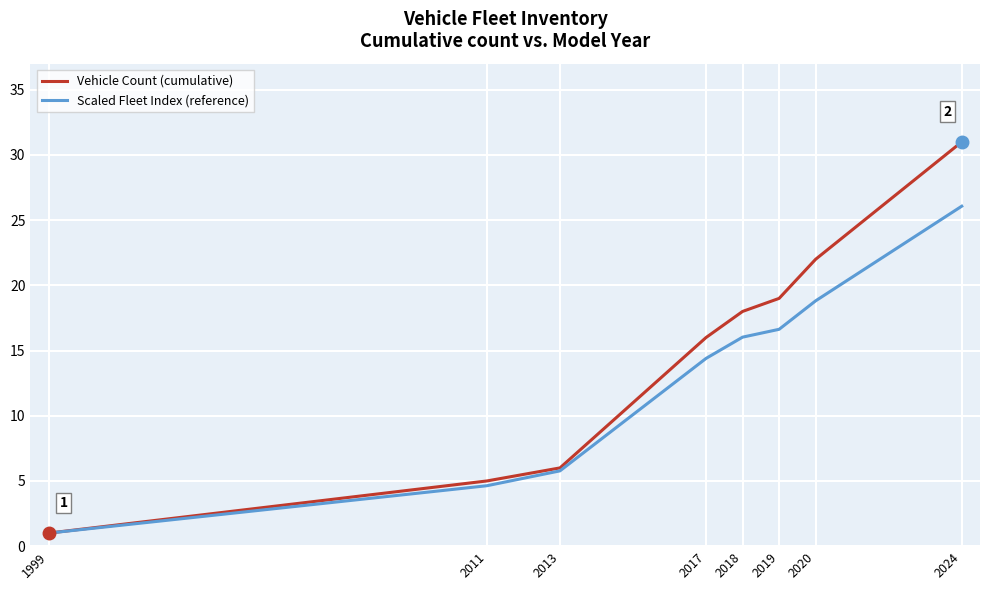

Where is Vehicle Count (cumulative) nearest to the value 16?

2017